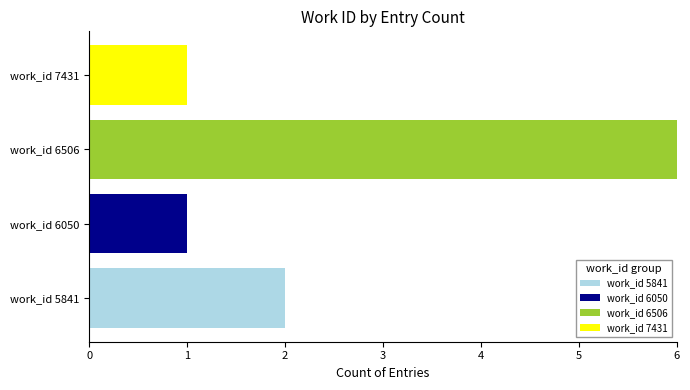

True or false: work_id 5841 has a value of 1 at work_id 5841.

False